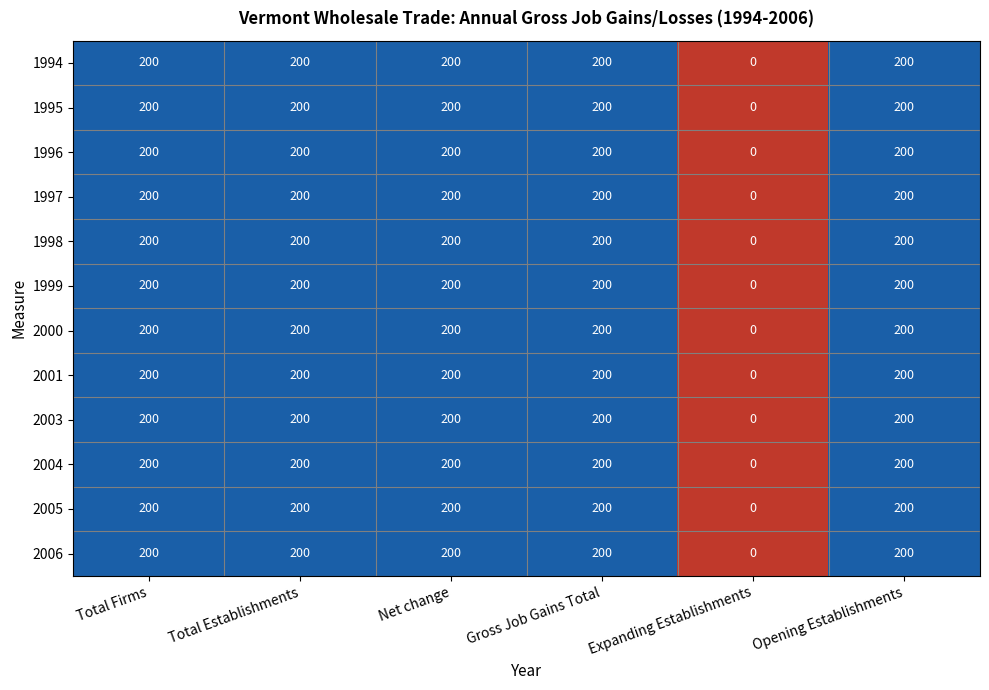

How many data points in 2003 are less than 200?

1